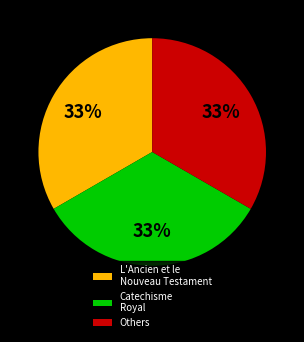

To the nearest percent, what is the difference between the largest and smallest slice percentages?

0%